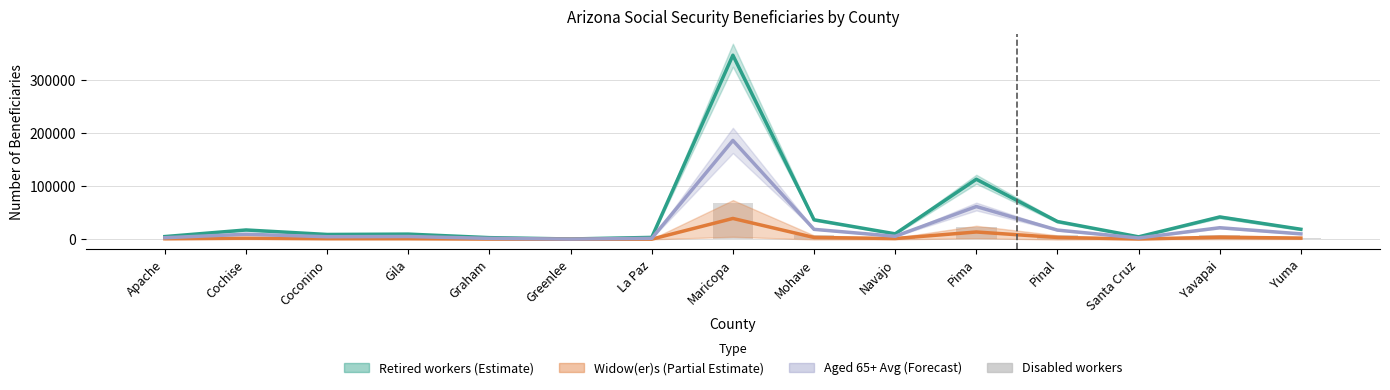

What is the sum of all Retired workers (Estimate) values?

657420.0